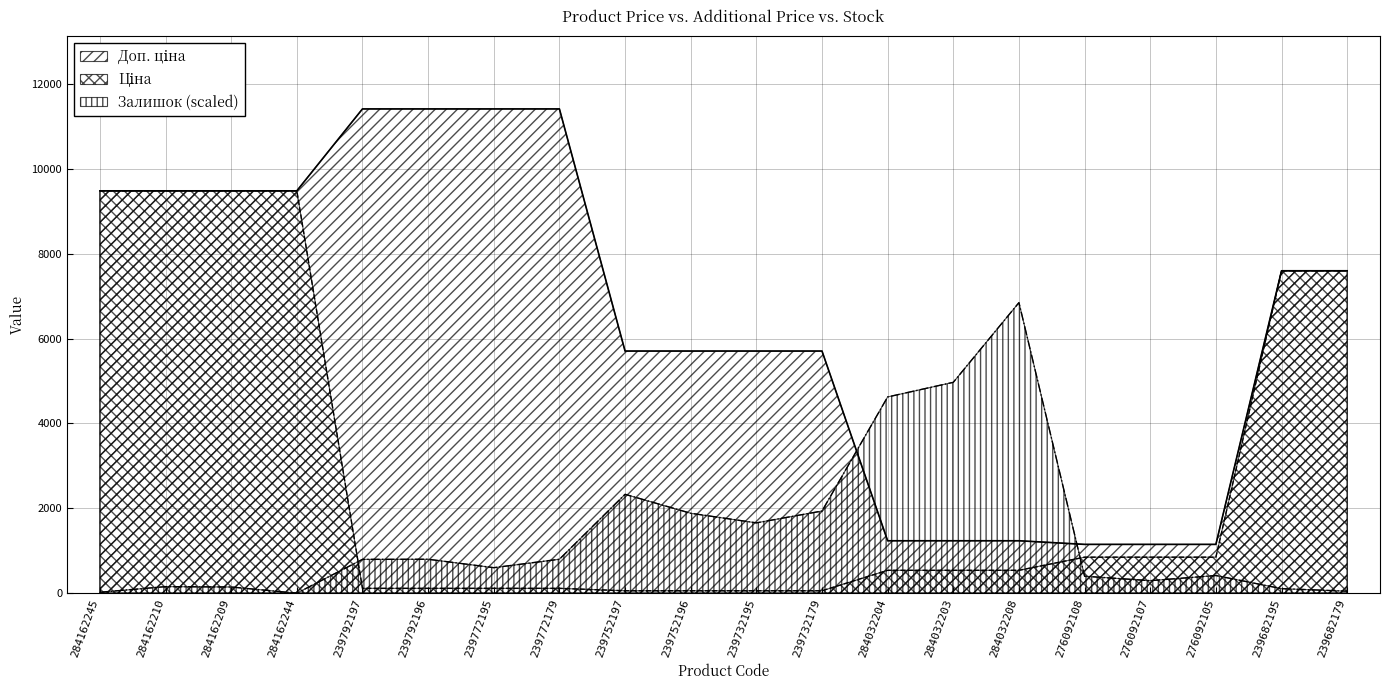

Reading left to right, transcribe all the data shown in this chart.

Ціна: 9480.1	9480.1	9480.1	9480.1	114.1	114.1	114.1	114.1	57.0	57.0	57.0	57.0	539.0	539.0	539.0	848.4	848.4	848.4	7596.5	7596.5
Доп. ціна: 9480.1	9480.1	9480.1	9480.1	11410.0	11410.0	11410.0	11410.0	5705.0	5705.0	5705.0	5705.0	1235.4	1235.4	1235.4	1149.7	1149.7	1149.7	7596.5	7596.5
Залишок: 22.1	154.4	146.1	0.0	796.8	799.6	601.1	799.6	2329.8	1883.1	1657.0	1935.5	4623.7	4968.4	6846.0	399.8	295.0	416.3	107.5	46.9